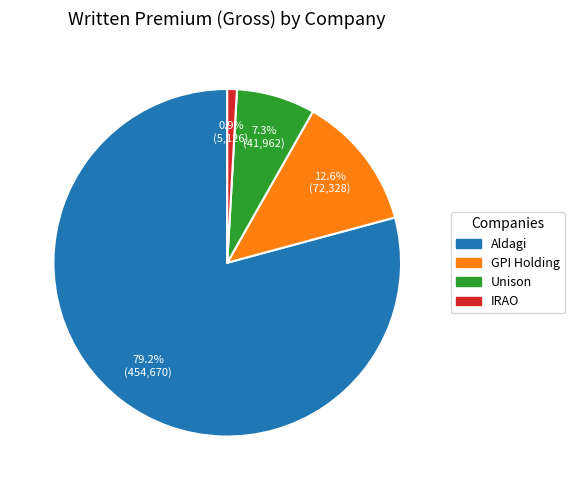

Count the number of slices in the pie.

4